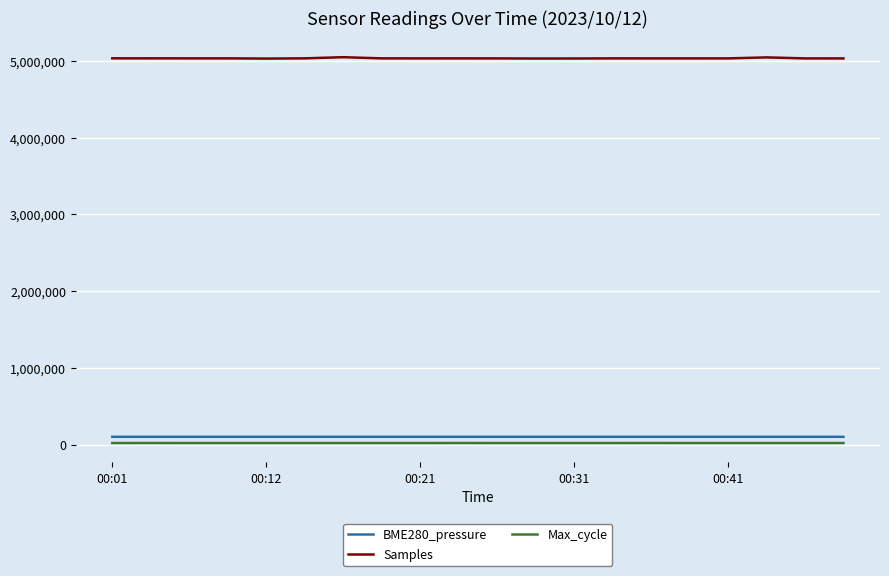

Rank the series by their maximum value, from highest to lowest.

Samples, BME280_pressure, Max_cycle